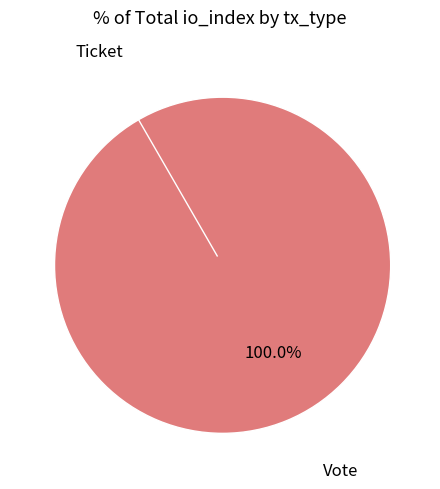

What is the total percentage of Ticket and Vote?

100.0%